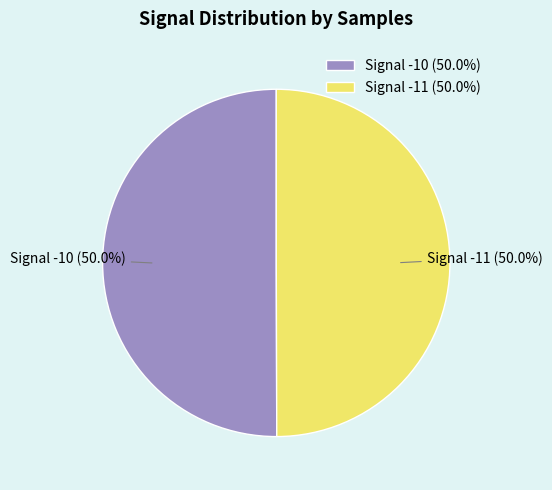

Combined, what portion of the pie is Signal -10 (50.0%) and Signal -11 (50.0%)?

100.0%